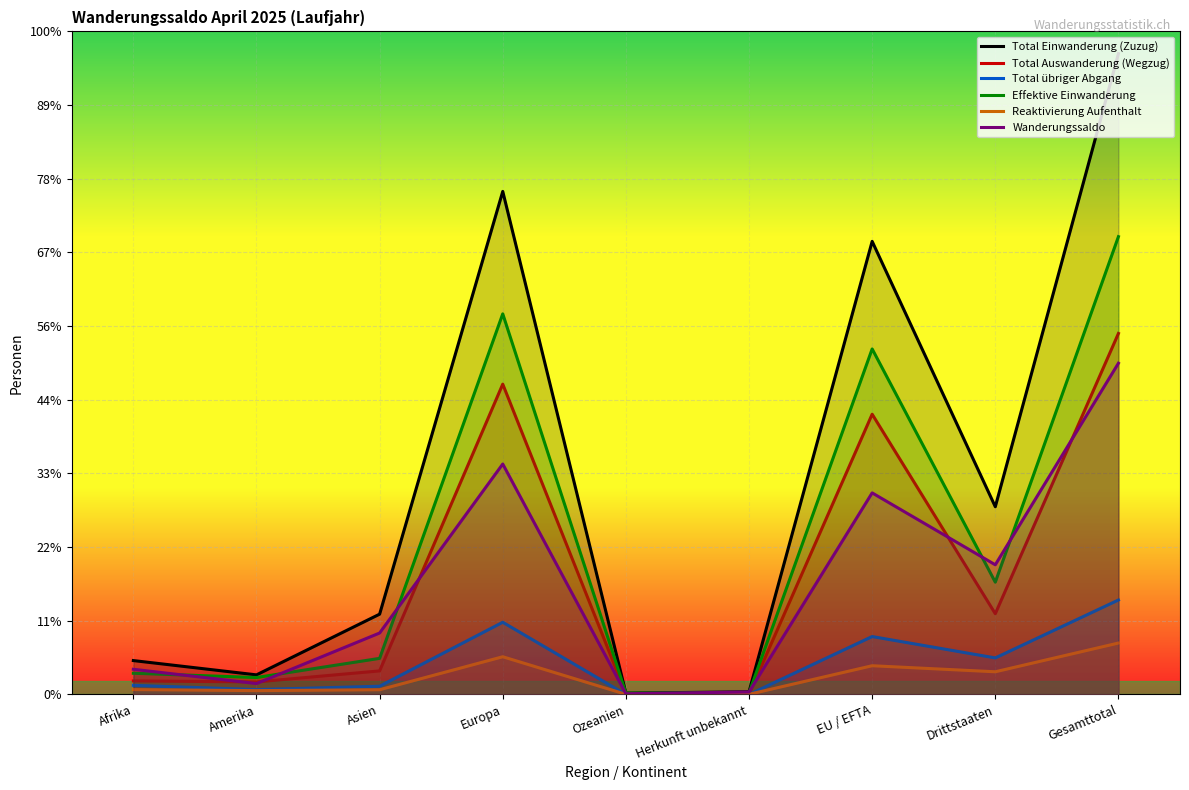

Between Ozeanien and EU / EFTA, which is larger?

EU / EFTA